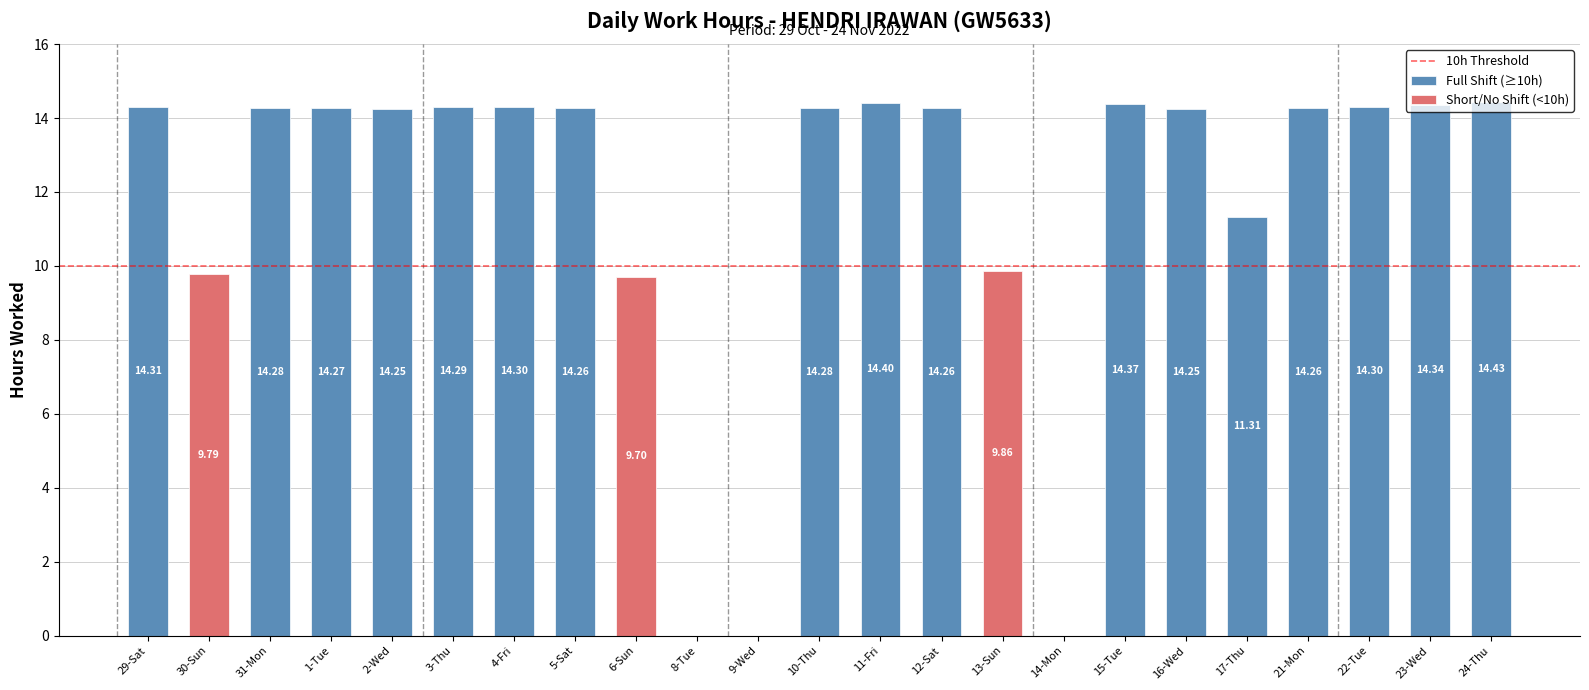

What is the sum of all values?

269.5